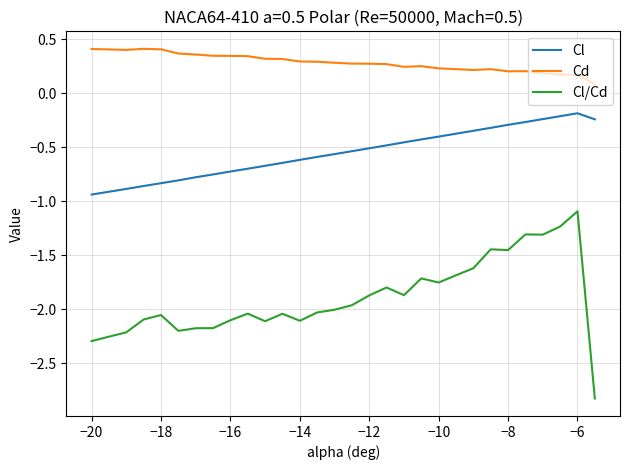

List the series in order of their overall mean, highest first.

Cd, Cl, Cl/Cd